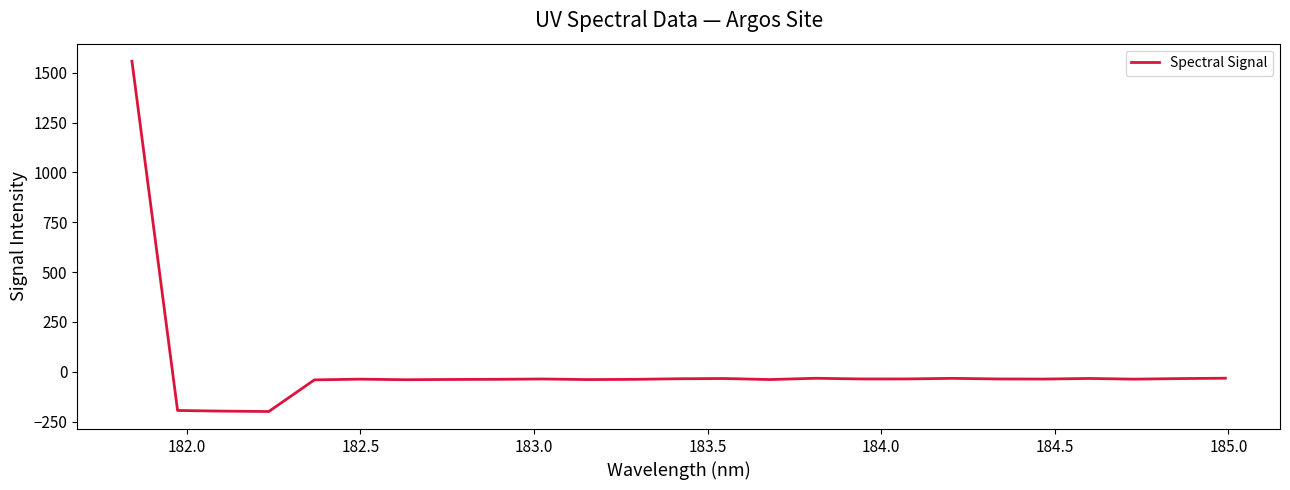

What is the smallest value displayed?

-199.8